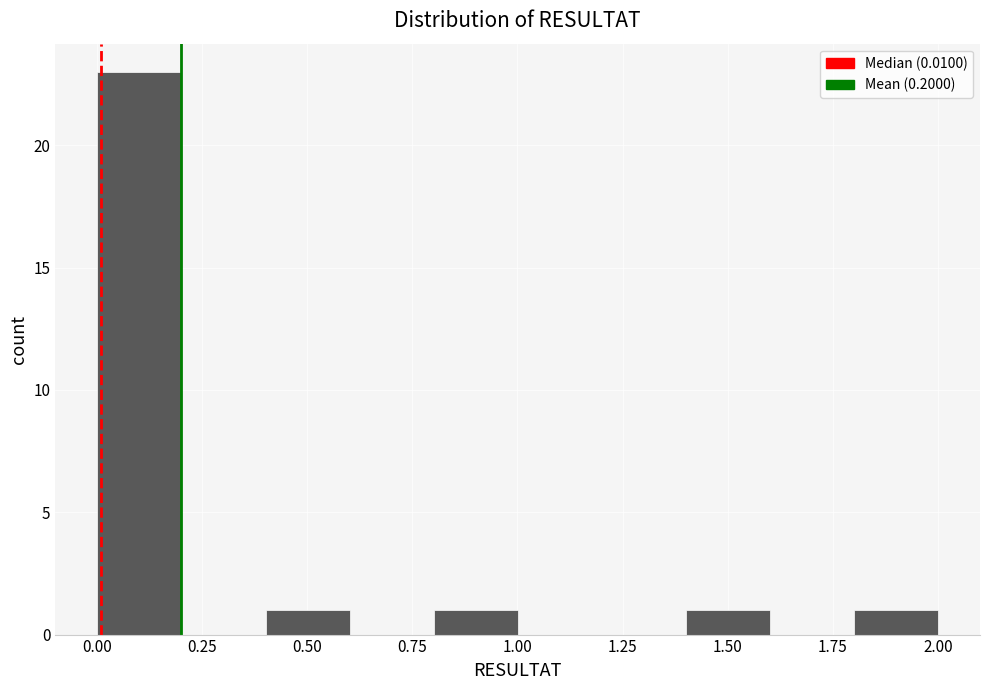

Around what value on the x-axis is the tallest bar? Give the approximate position of its centre, as read against the axis.

0.10